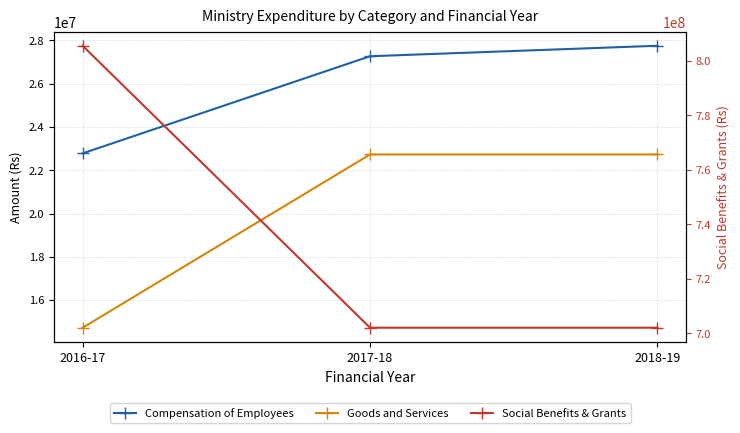

What is the minimum value for Compensation of Employees?

22780000